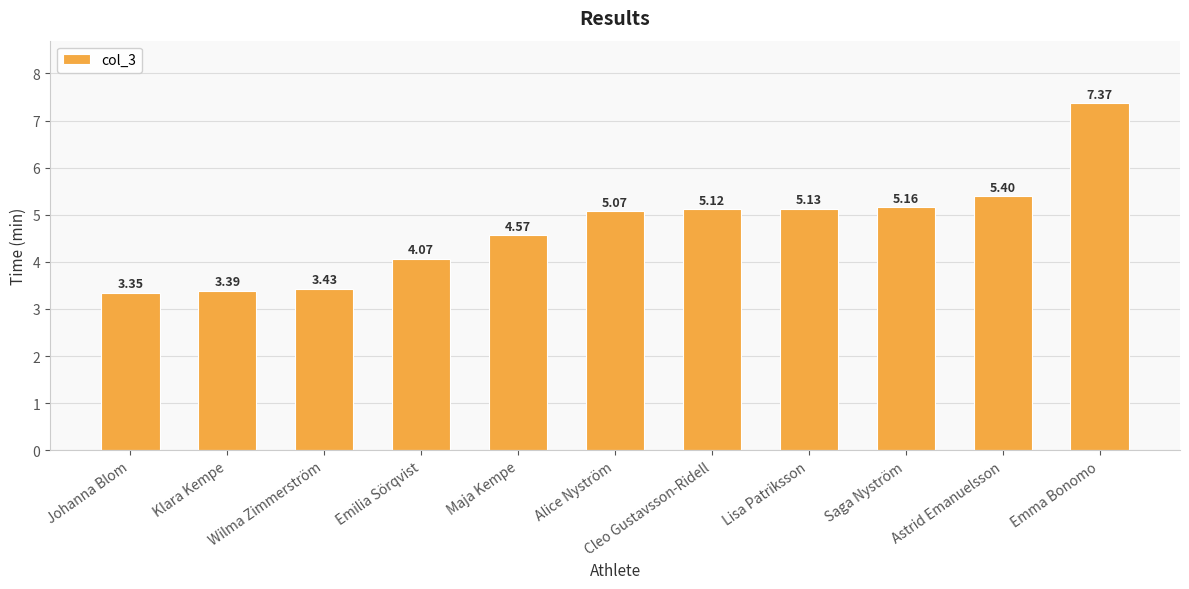

Where does the data first go above 5?

Alice Nyström